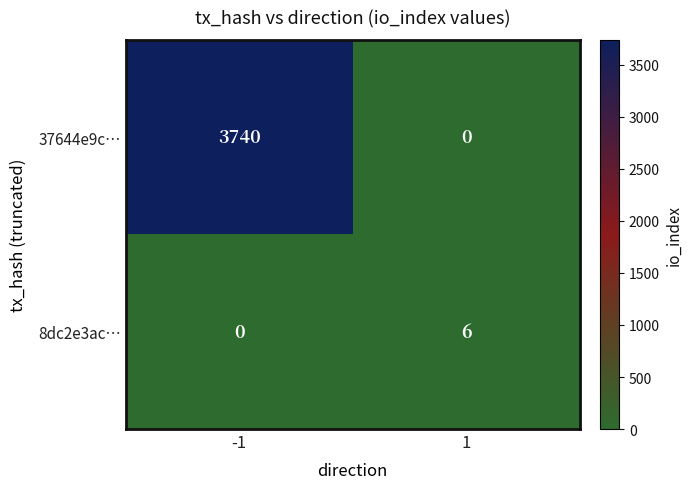

Which series has the widest spread of values?

37644e9c…